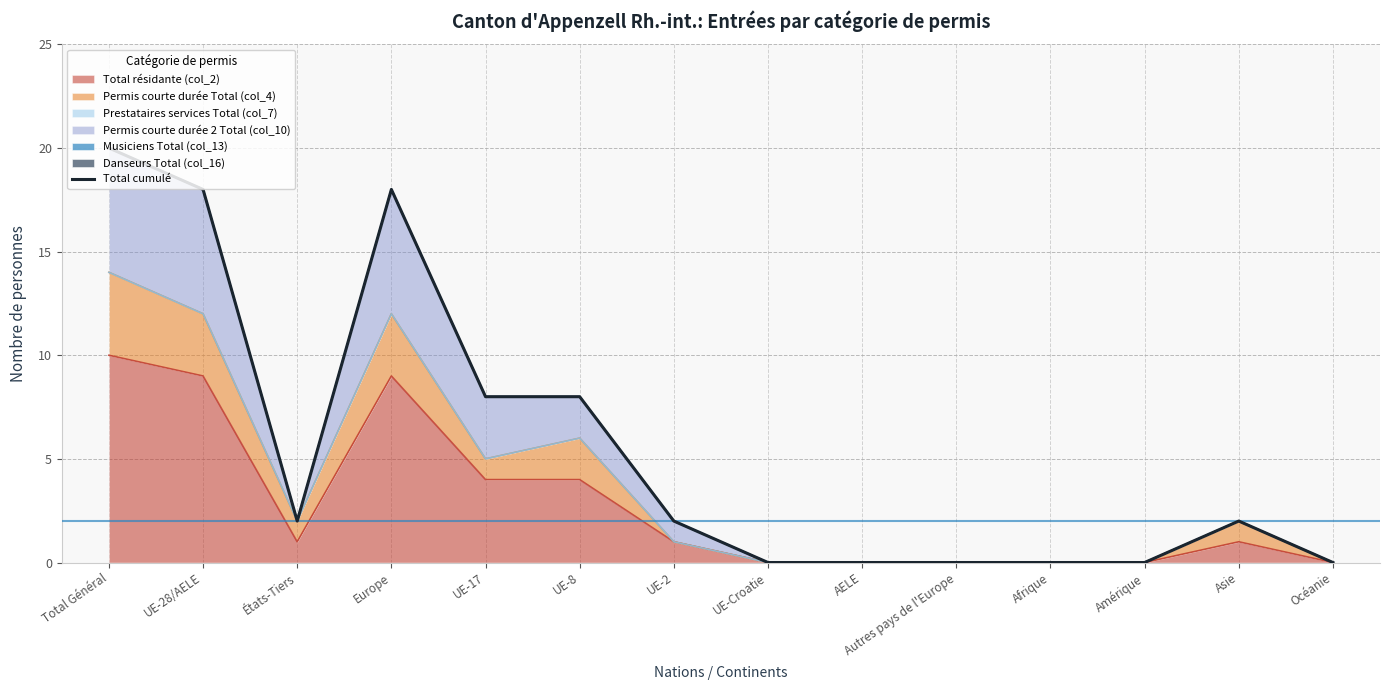

Reading left to right, what are all the values shown in this chart?

Total Général=20	UE-28/AELE=18	États-Tiers=2	Europe=18	UE-17=8	UE-8=8	UE-2=2	UE-Croatie=0	AELE=0	Autres pays de l'Europe=0	Afrique=0	Amérique=0	Asie=2	Océanie=0